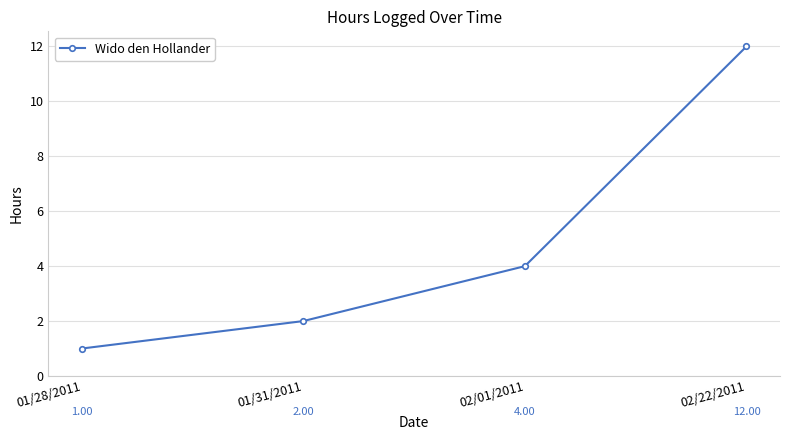

What is the label of the 3rd point from the right?

01/31/2011